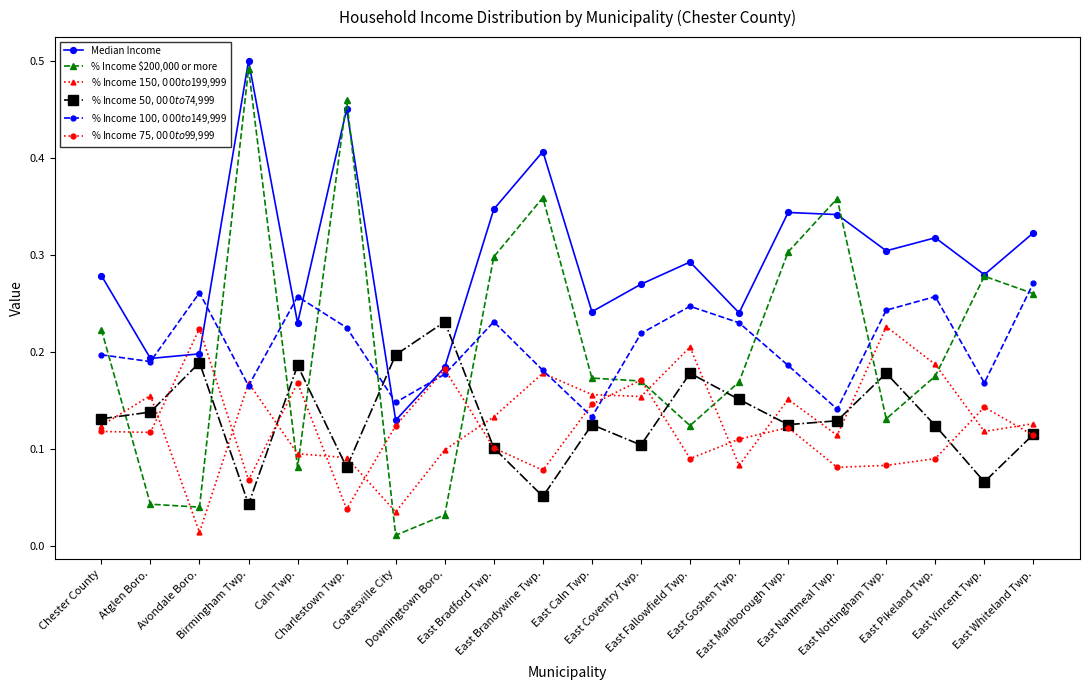

Is the value of % Income $200,000 or more at East Caln Twp. greater than the value of % Income $50,000 to $74,999 at East Coventry Twp.?

Yes